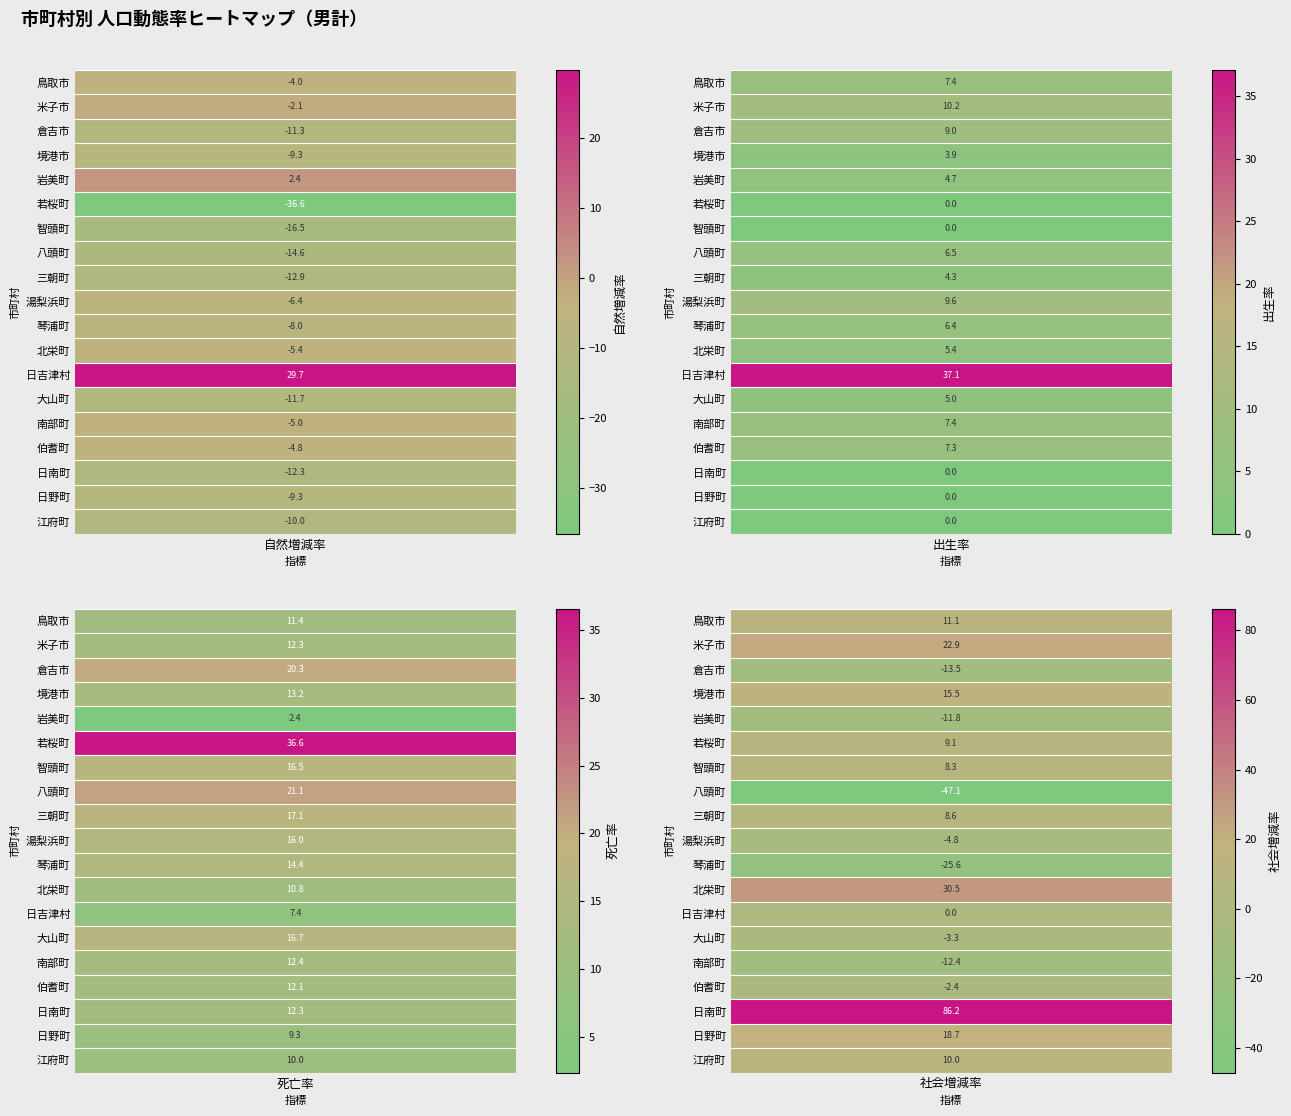

What is the total value across all series at 2?

272.2